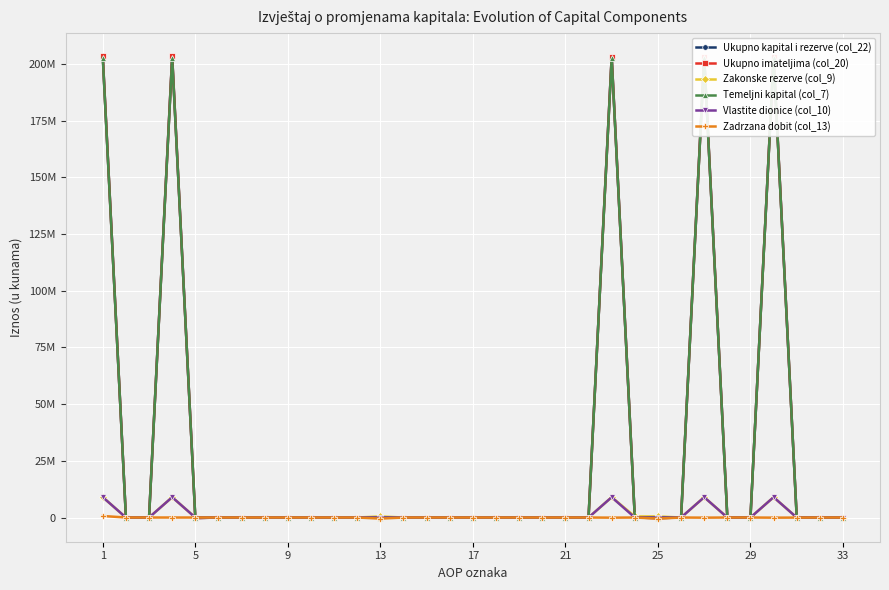

What is the difference between the maximum and minimum values in the Temeljni kapital (col_7) series?

202769470